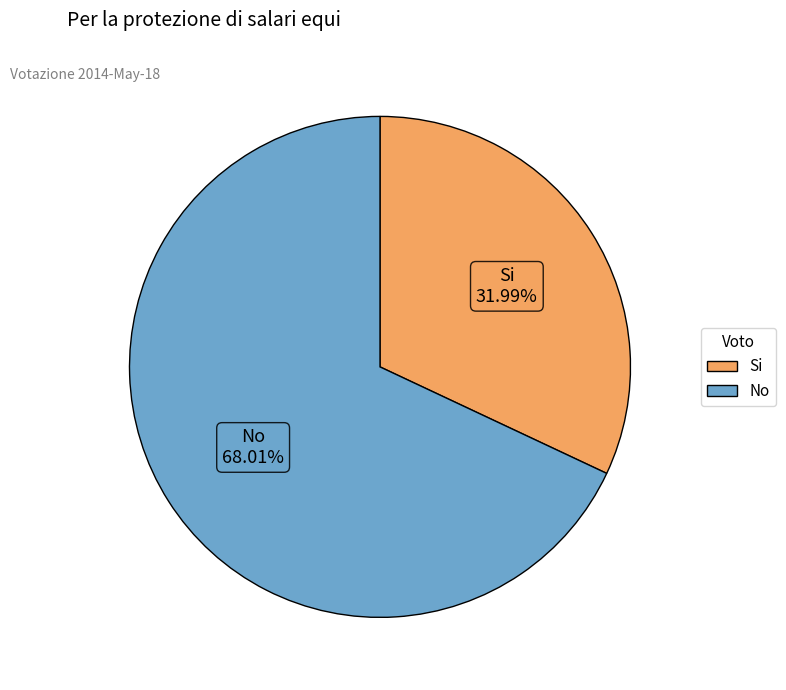

What percentage is NOT represented by No?

32.0%